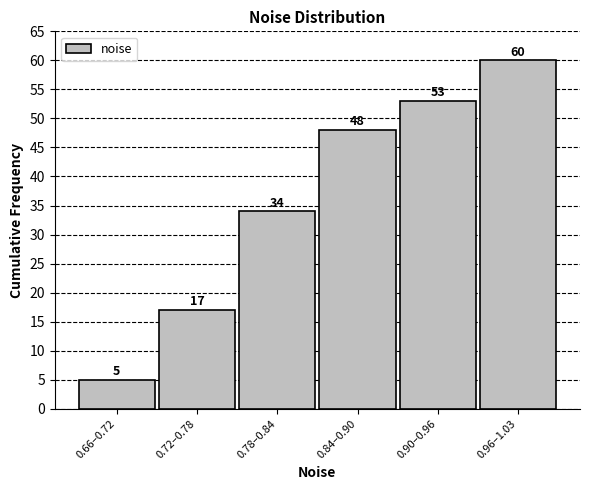

Reading left to right, transcribe all the data shown in this chart.

0.66–0.72=5	0.72–0.78=17	0.78–0.84=34	0.84–0.90=48	0.90–0.96=53	0.96–1.03=60